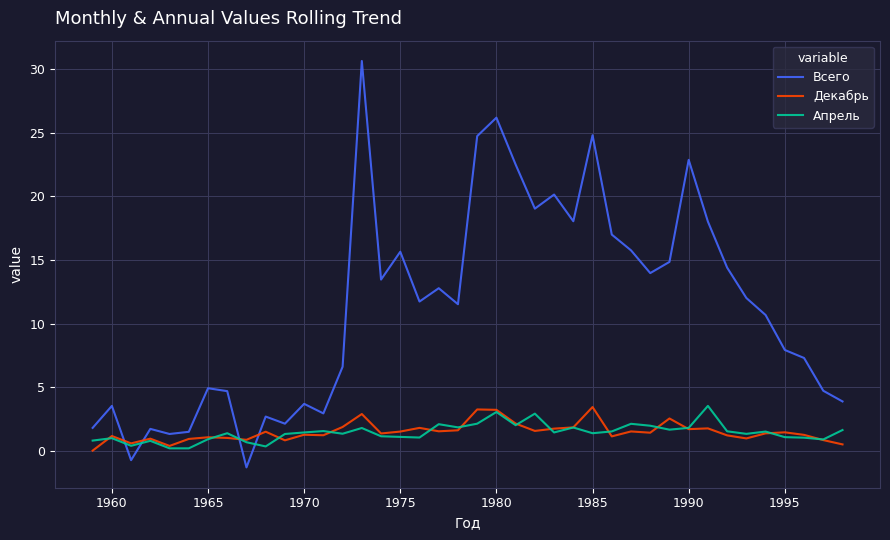

True or false: Апрель and Всего cross at least once.

True